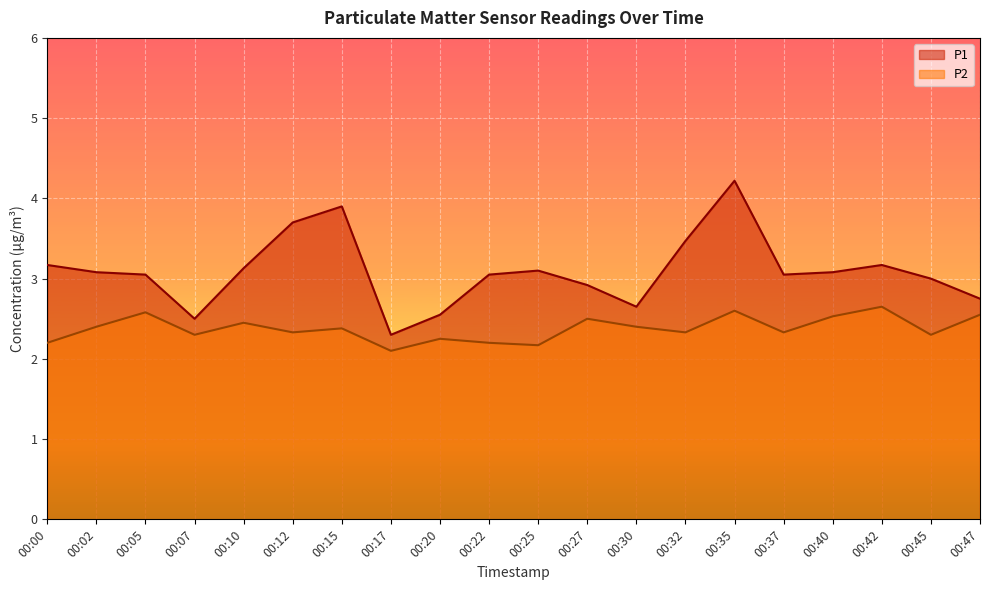

At which category is the sum across all series the highest?

00:35